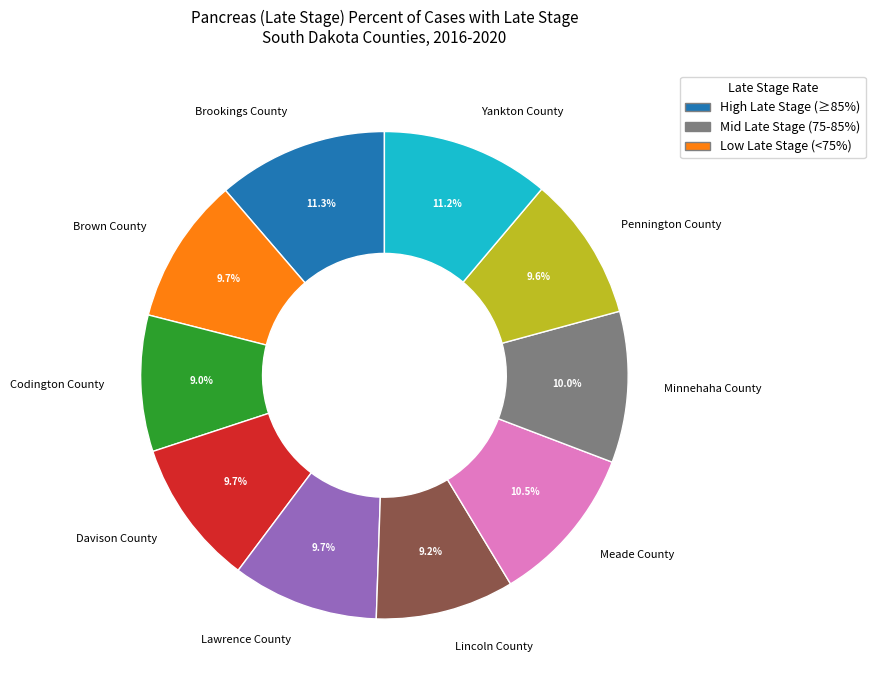

How many segments does this pie chart have?

10